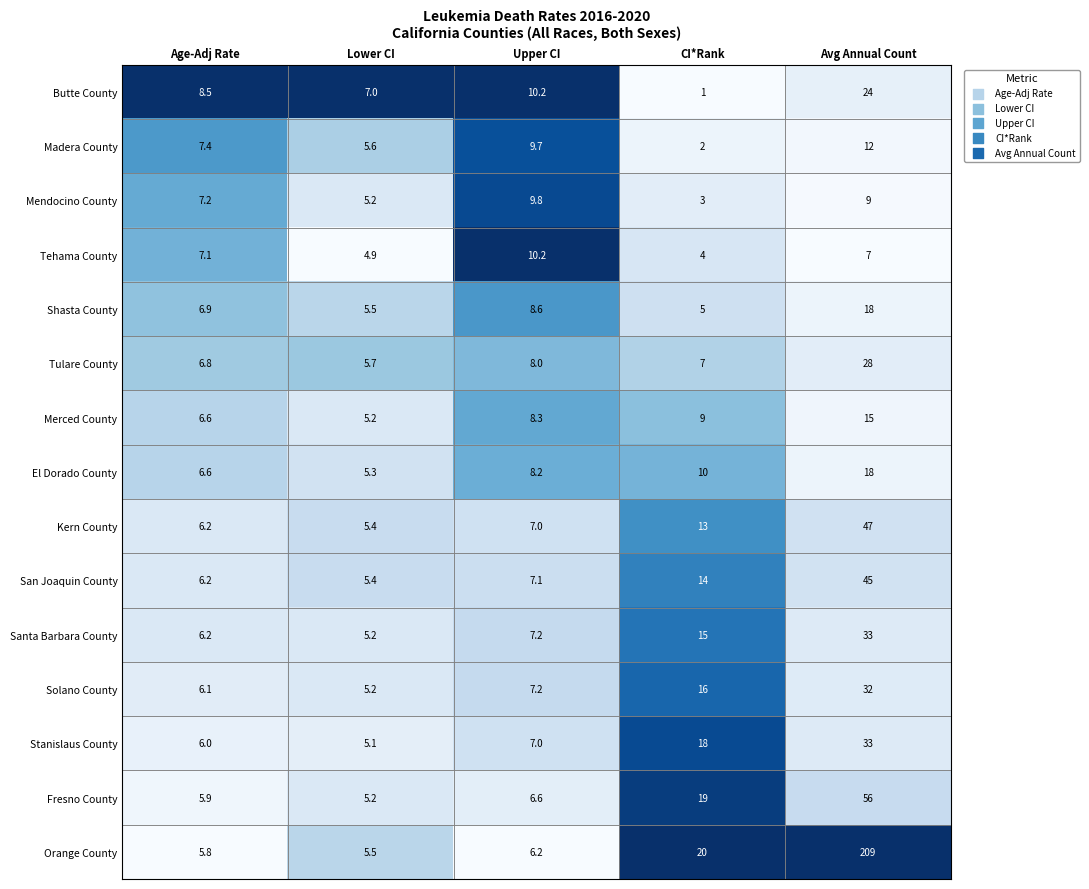

What is the difference between the Mendocino County values at Age-Adj Rate and Lower CI?

2.0